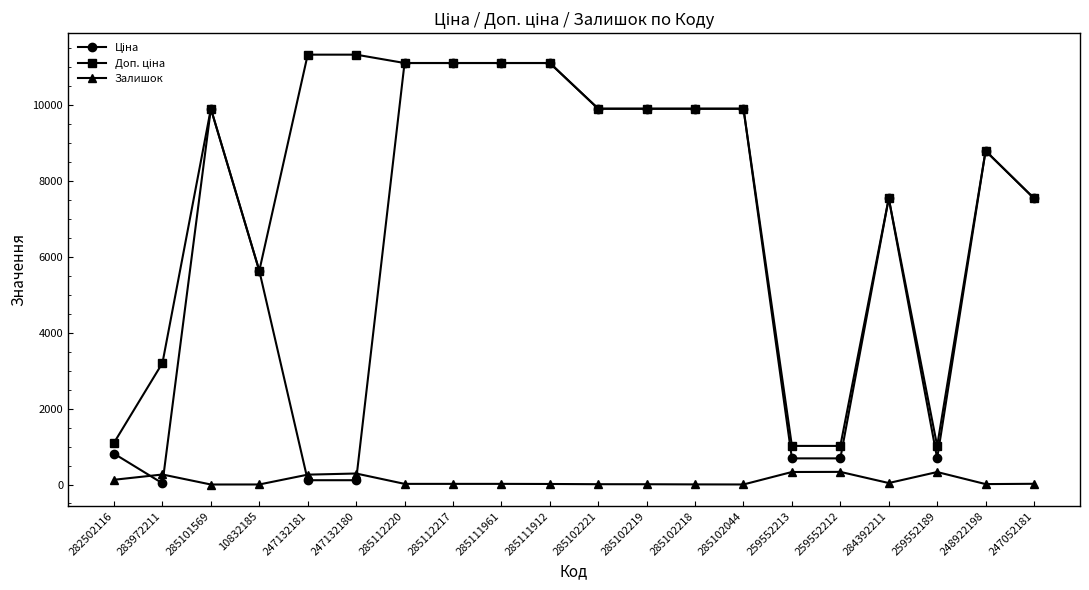

What is the difference between the Залишок values at 285112220 and 285102218?

14.0